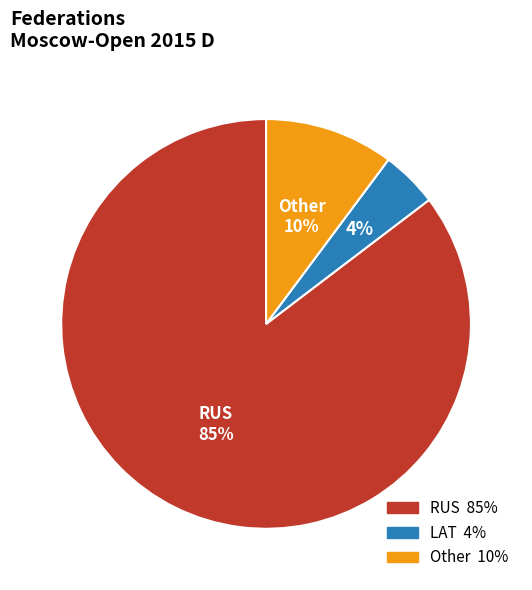

Between Other and RUS, which is larger?

RUS